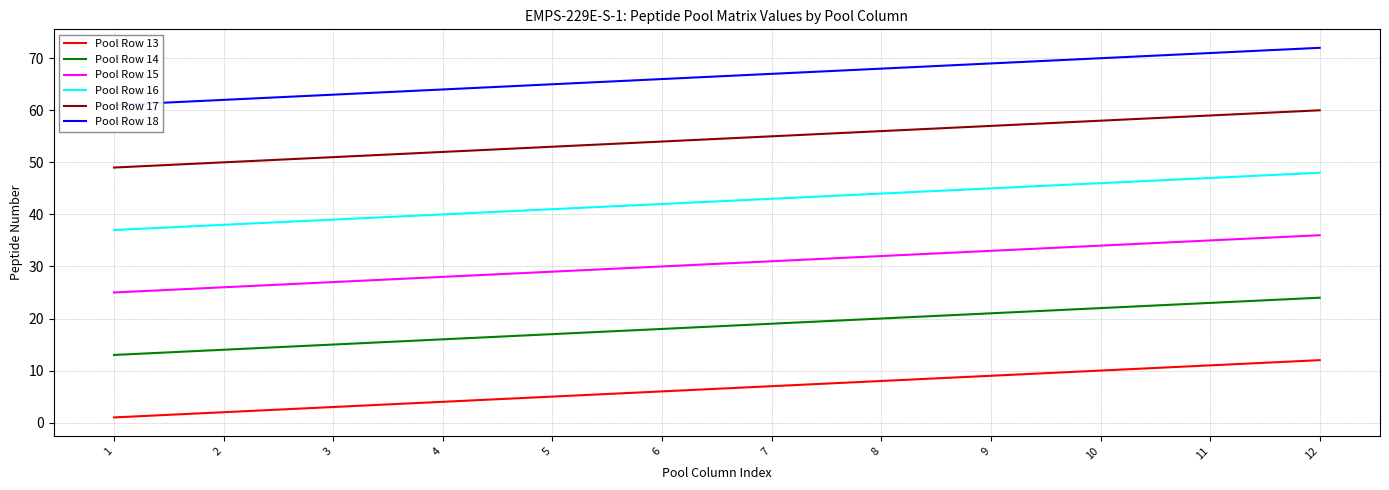

Between 11 and 8, which is larger?

11